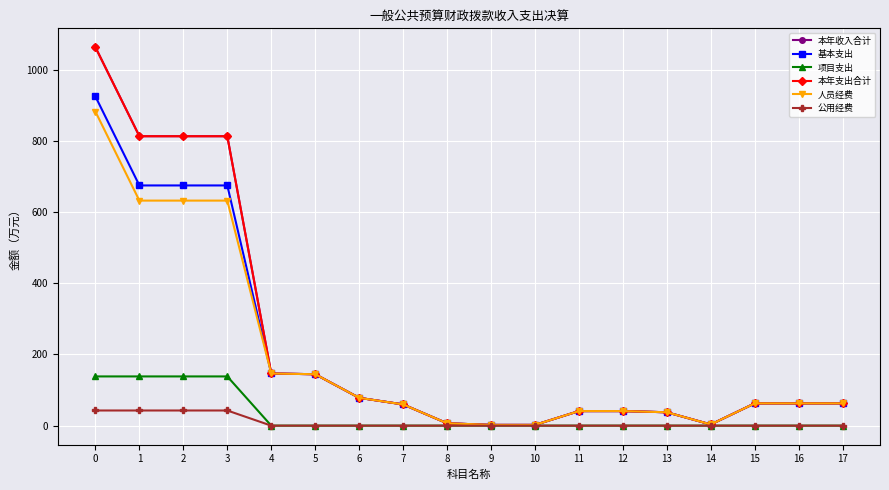

Is this an area chart (filled region under the line)?

No